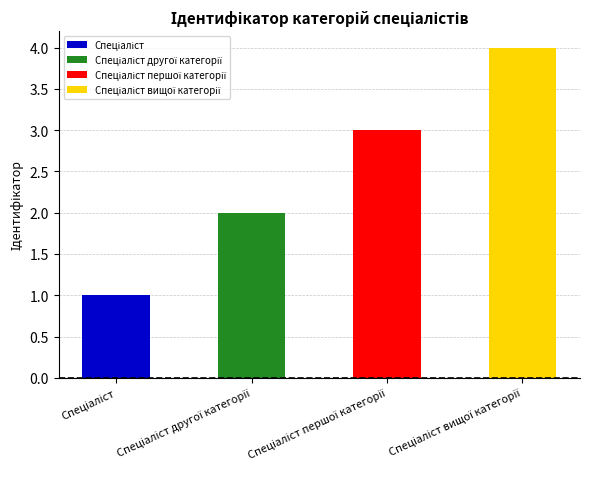

Which category has the lowest value across all series?

Спеціаліст